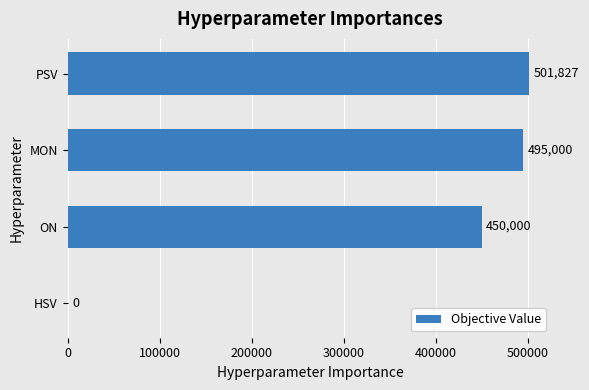

What is the ratio of the value at PSV to the value at MON?

1.0